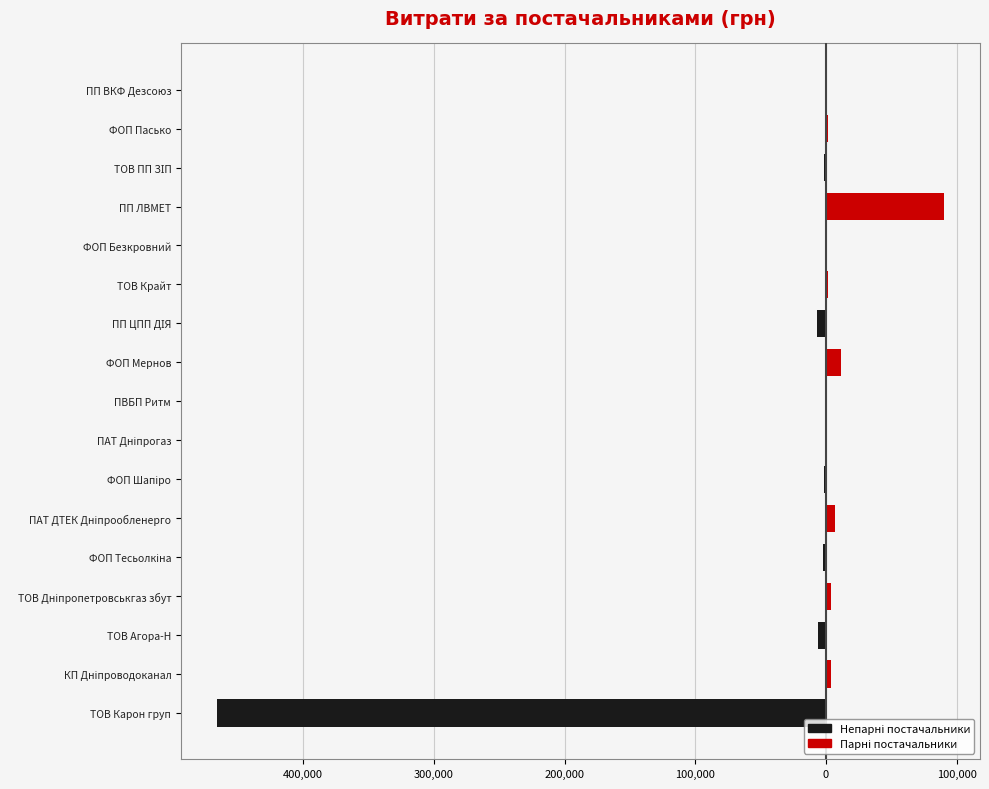

List the series in order of their peak value, lowest first.

Постачальники (непарні), Постачальники (парні)